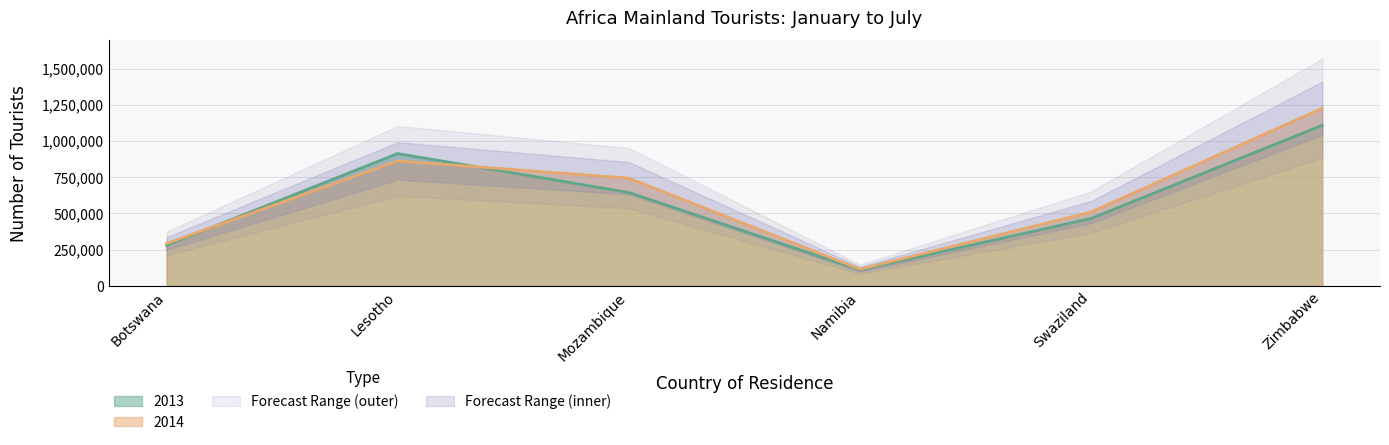

True or false: 2014 has a value of 125962 at Botswana.

False